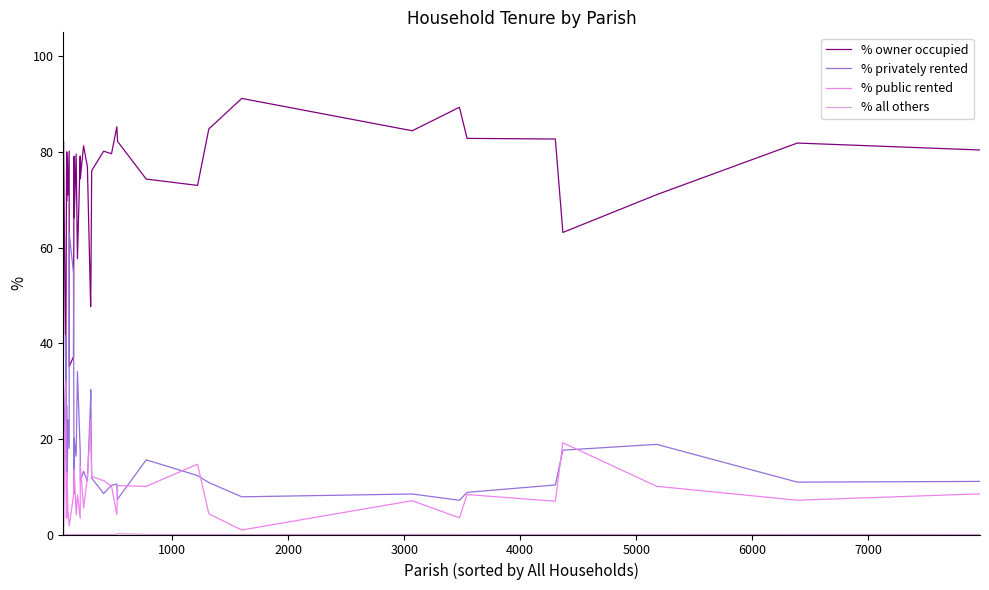

What is the difference between the second highest and second lowest values in the % public rented series?

23.0